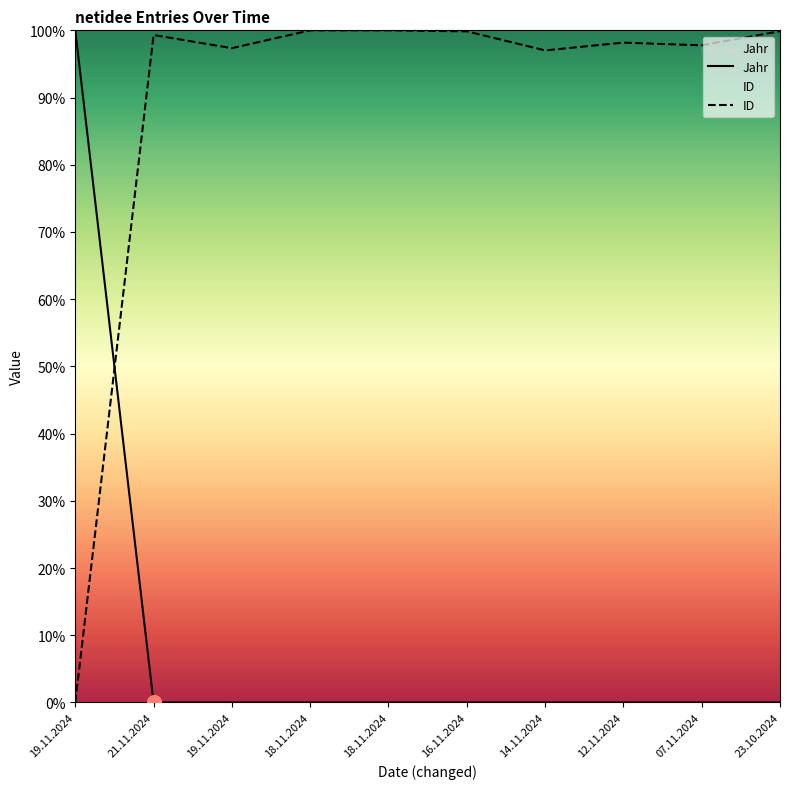

What is the difference between the highest and lowest values at 21.11.2024?

99.3